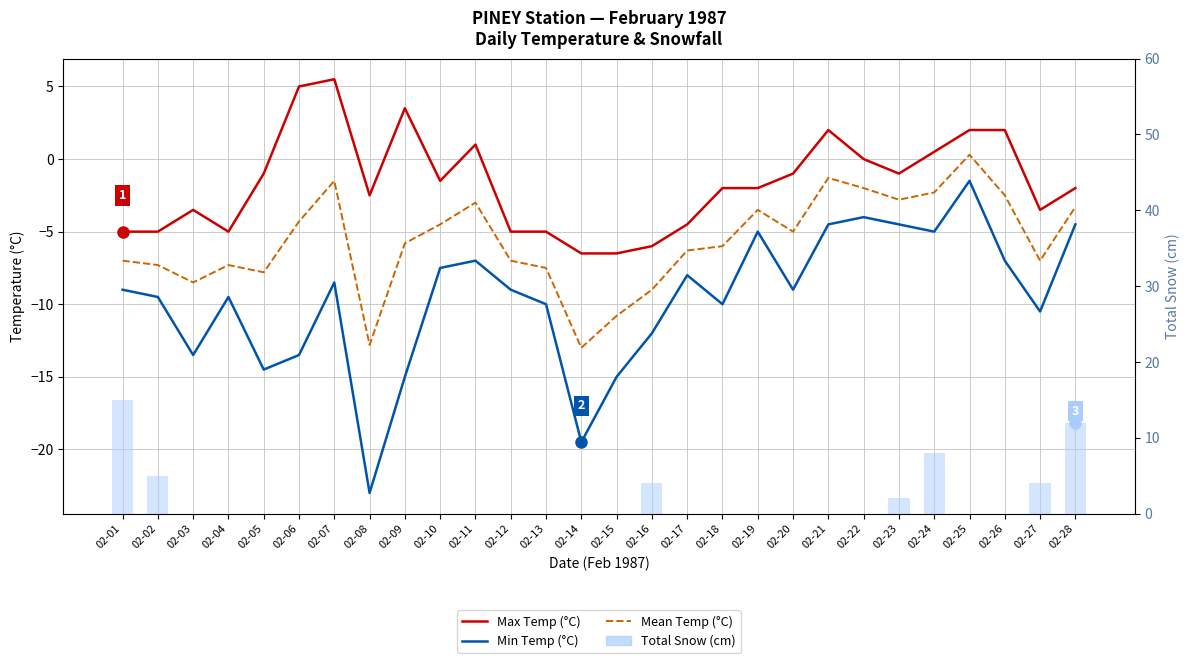

Reading right to left, list all the values displayed in this chart.

Max Temp (°C): 02-28=-2.0	02-27=-3.5	02-26=2.0	02-25=2.0	02-24=0.5	02-23=-1.0	02-22=0.0	02-21=2.0	02-20=-1.0	02-19=-2.0	02-18=-2.0	02-17=-4.5	02-16=-6.0	02-15=-6.5	02-14=-6.5	02-13=-5.0	02-12=-5.0	02-11=1.0	02-10=-1.5	02-09=3.5	02-08=-2.5	02-07=5.5	02-06=5.0	02-05=-1.0	02-04=-5.0	02-03=-3.5	02-02=-5.0	02-01=-5.0
Min Temp (°C): 02-28=-4.5	02-27=-10.5	02-26=-7.0	02-25=-1.5	02-24=-5.0	02-23=-4.5	02-22=-4.0	02-21=-4.5	02-20=-9.0	02-19=-5.0	02-18=-10.0	02-17=-8.0	02-16=-12.0	02-15=-15.0	02-14=-19.5	02-13=-10.0	02-12=-9.0	02-11=-7.0	02-10=-7.5	02-09=-15.0	02-08=-23.0	02-07=-8.5	02-06=-13.5	02-05=-14.5	02-04=-9.5	02-03=-13.5	02-02=-9.5	02-01=-9.0
Mean Temp (°C): 02-28=-3.3	02-27=-7.0	02-26=-2.5	02-25=0.3	02-24=-2.3	02-23=-2.8	02-22=-2.0	02-21=-1.3	02-20=-5.0	02-19=-3.5	02-18=-6.0	02-17=-6.3	02-16=-9.0	02-15=-10.8	02-14=-13.0	02-13=-7.5	02-12=-7.0	02-11=-3.0	02-10=-4.5	02-09=-5.8	02-08=-12.8	02-07=-1.5	02-06=-4.3	02-05=-7.8	02-04=-7.3	02-03=-8.5	02-02=-7.3	02-01=-7.0
Total Snow (cm): 02-28=12.0	02-27=4.0	02-26=0.0	02-25=0.0	02-24=8.0	02-23=2.0	02-22=0.0	02-21=0.0	02-20=0.0	02-19=0.0	02-18=0.0	02-17=0.0	02-16=4.0	02-15=0.0	02-14=0.0	02-13=0.0	02-12=0.0	02-11=0.0	02-10=0.0	02-09=0.0	02-08=0.0	02-07=0.0	02-06=0.0	02-05=0.0	02-04=0.0	02-03=0.0	02-02=5.0	02-01=15.0